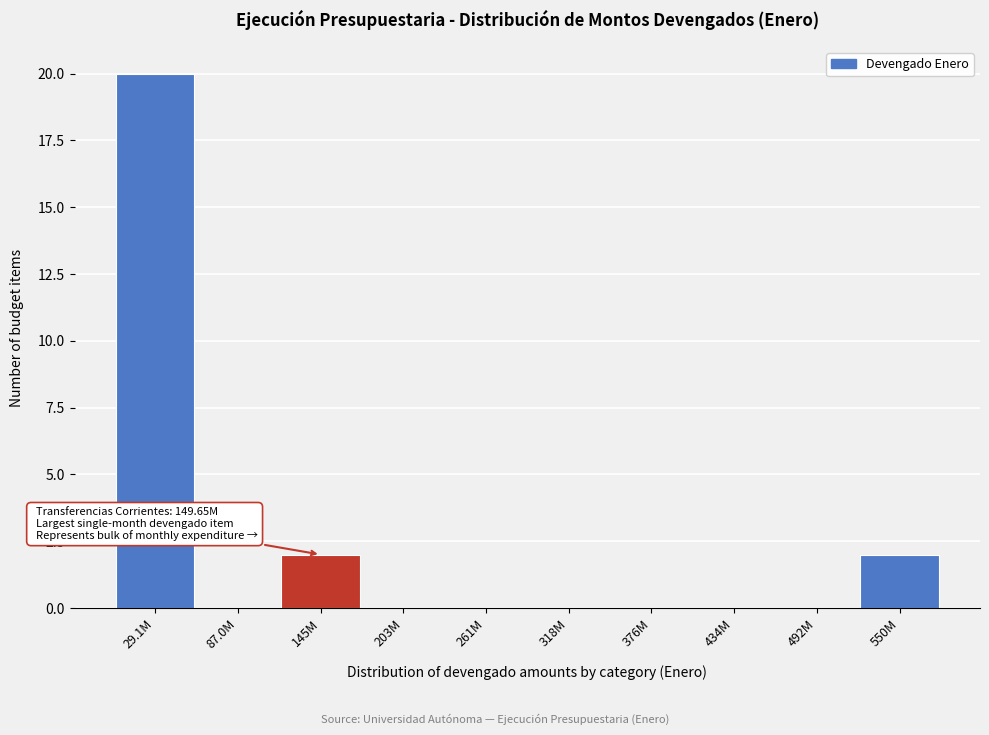

Reading left to right, what are all the values shown in this chart?

29.1M=20	87.0M=0	145M=2	203M=0	261M=0	318M=0	376M=0	434M=0	492M=0	550M=2